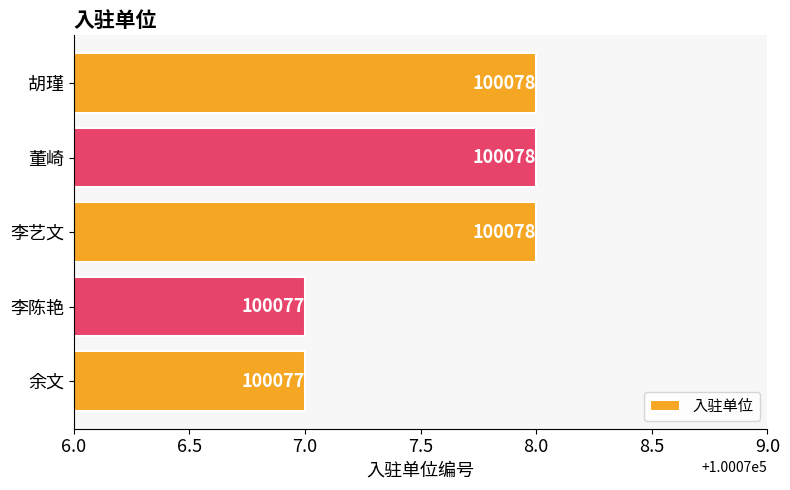

Are the bars grouped side by side (vs. stacked)?

No